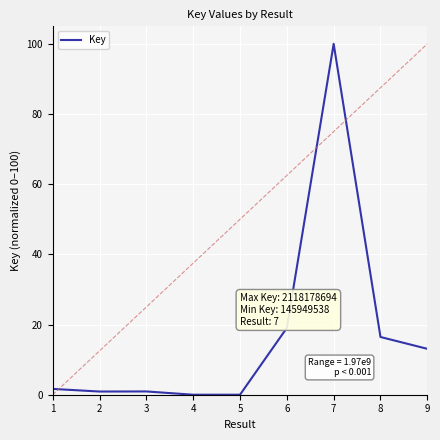

Is it true that the value at 6 is 28.9?

False